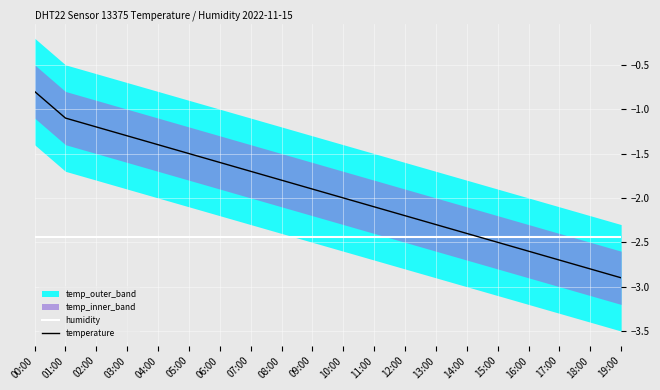

True or false: temperature has more than 2 points higher than both neighbors.

False